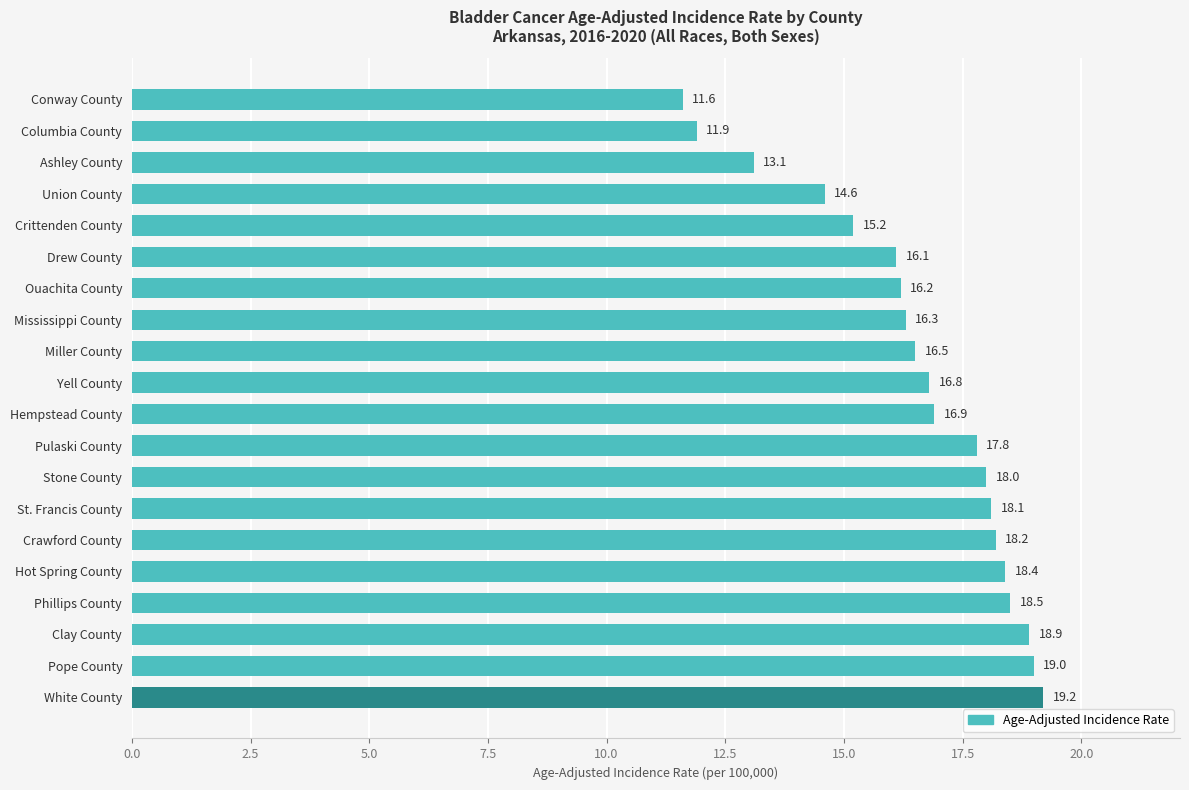

Reading bottom to top, transcribe all the data shown in this chart.

19.2	19.0	18.9	18.5	18.4	18.2	18.1	18.0	17.8	16.9	16.8	16.5	16.3	16.2	16.1	15.2	14.6	13.1	11.9	11.6